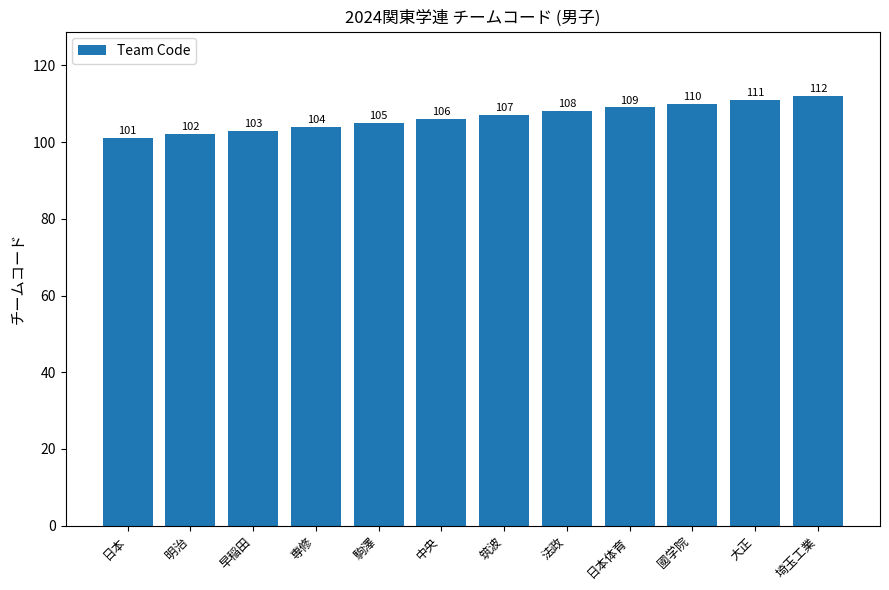

List the labels in order of value, smallest first.

日本, 明治, 早稲田, 専修, 駒澤, 中央, 筑波, 法政, 日本体育, 國学院, 大正, 埼玉工業